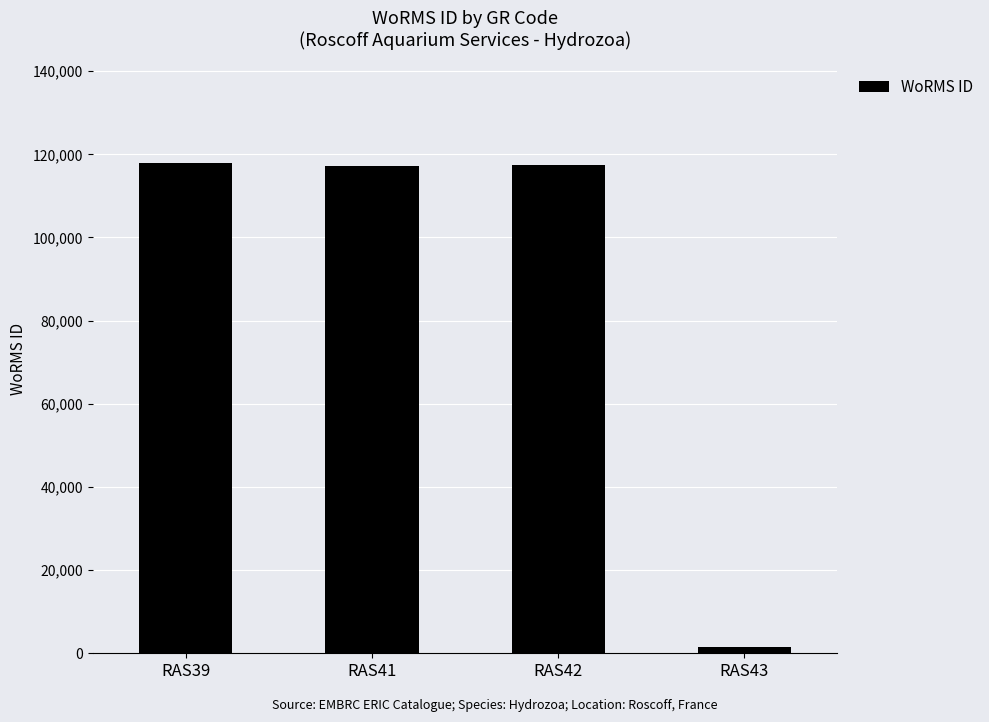

What is the difference between the values at RAS39 and RAS42?

500